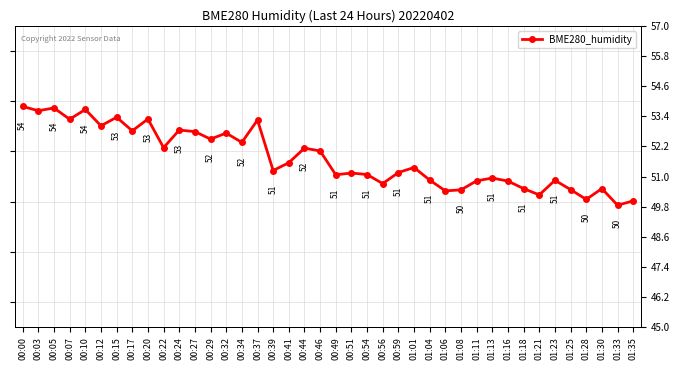

The chart shows a value of 30.8 at 00:41. True or false?

False